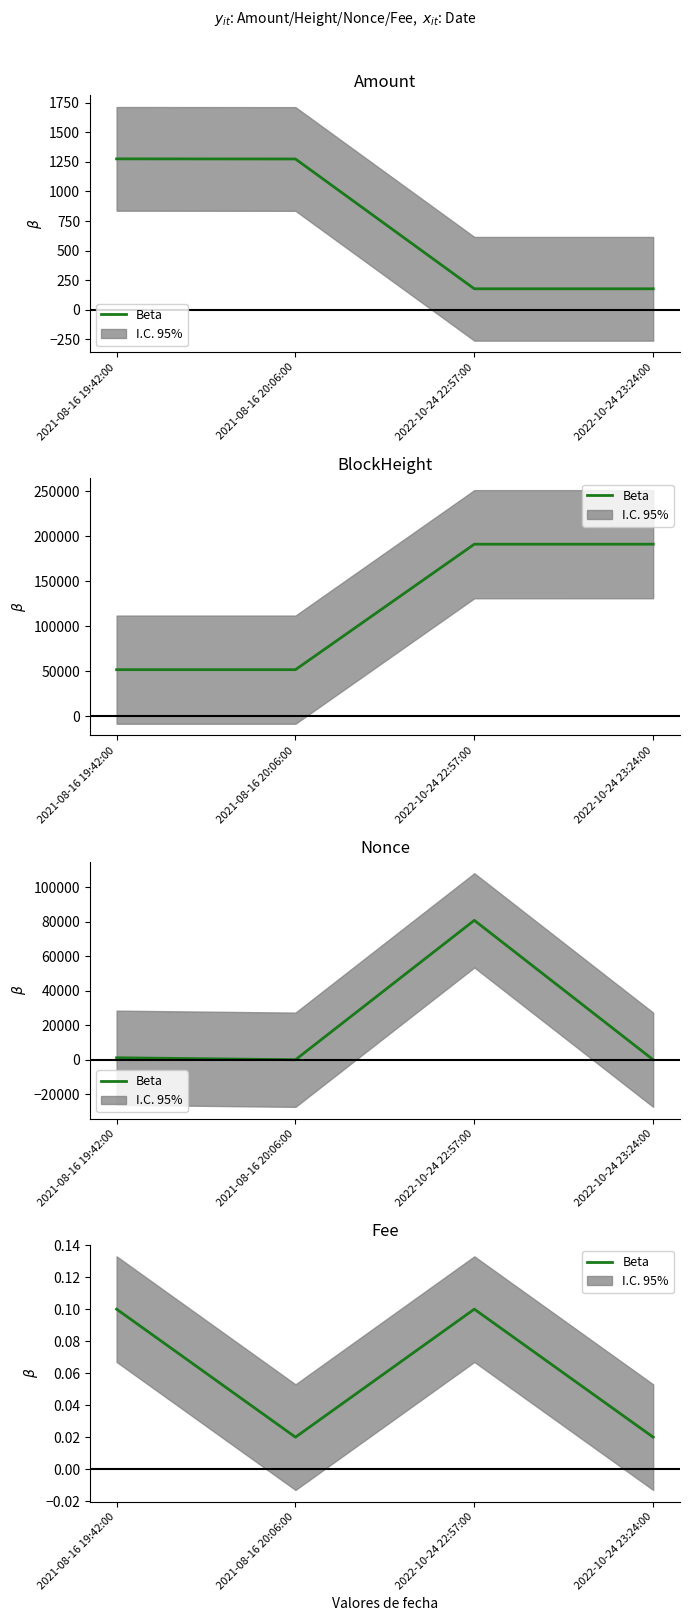

How many interior local valleys (lower than both neighbors) does the data have?

1